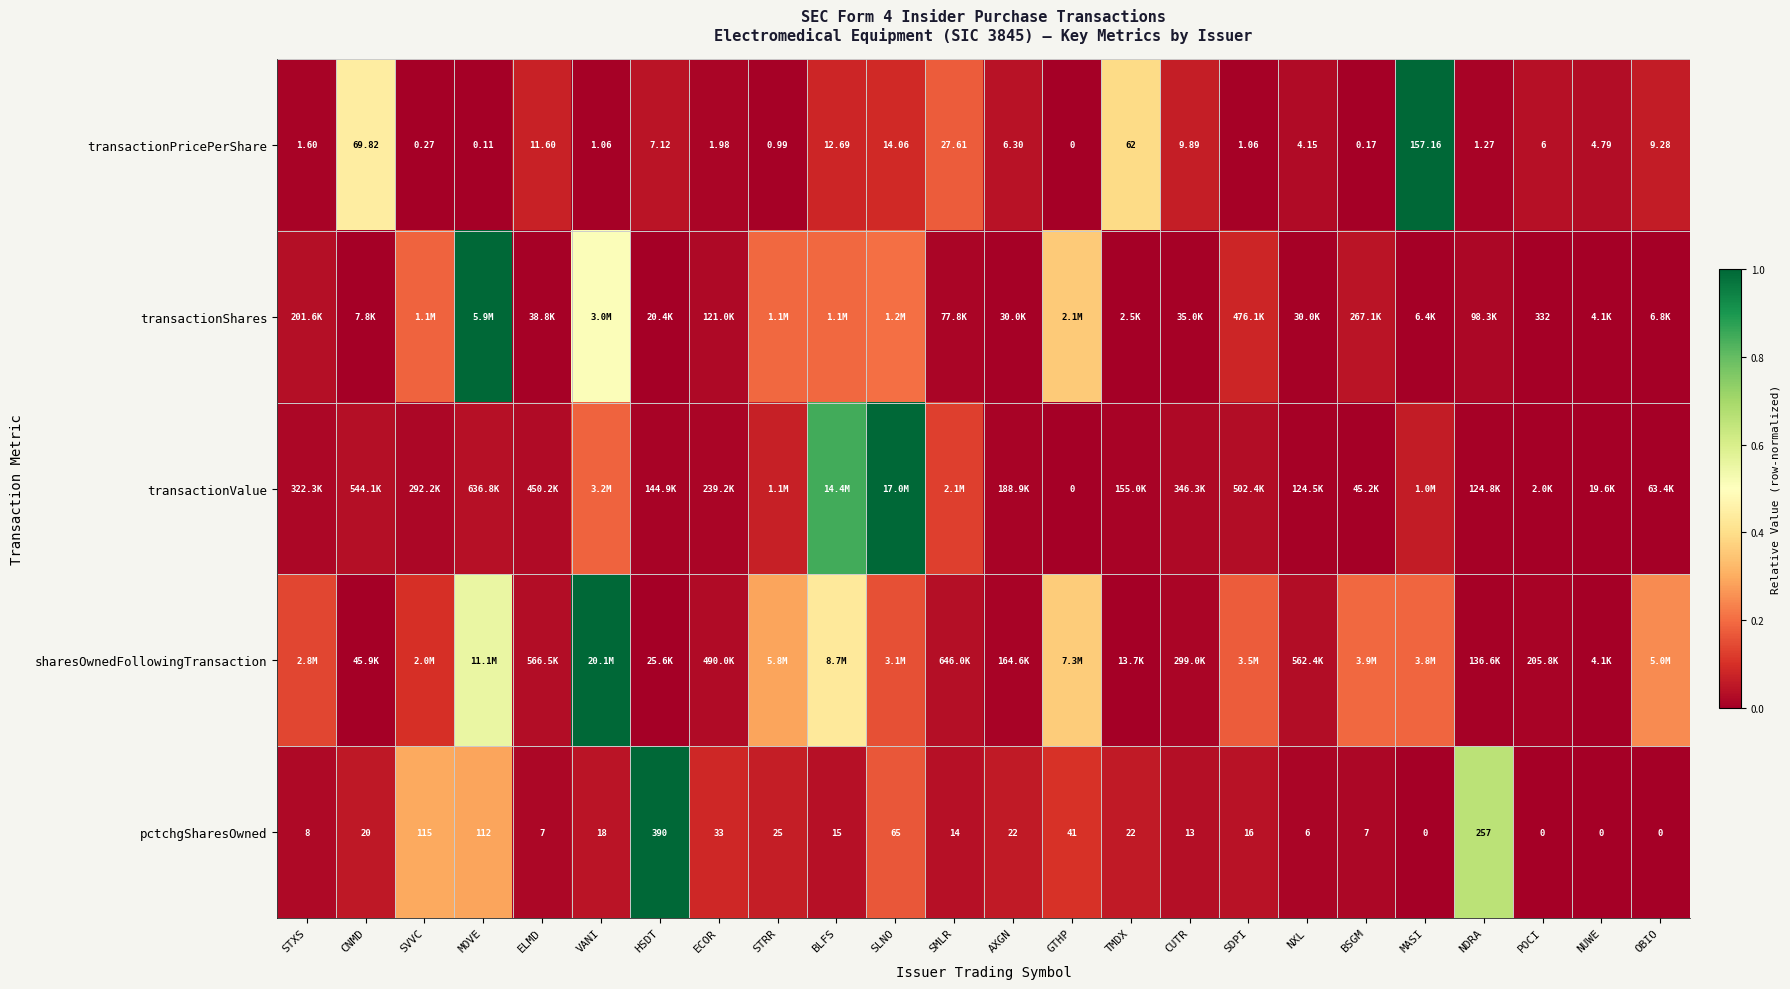

At which label is pctchgSharesOwned closest to 195?

NDRA